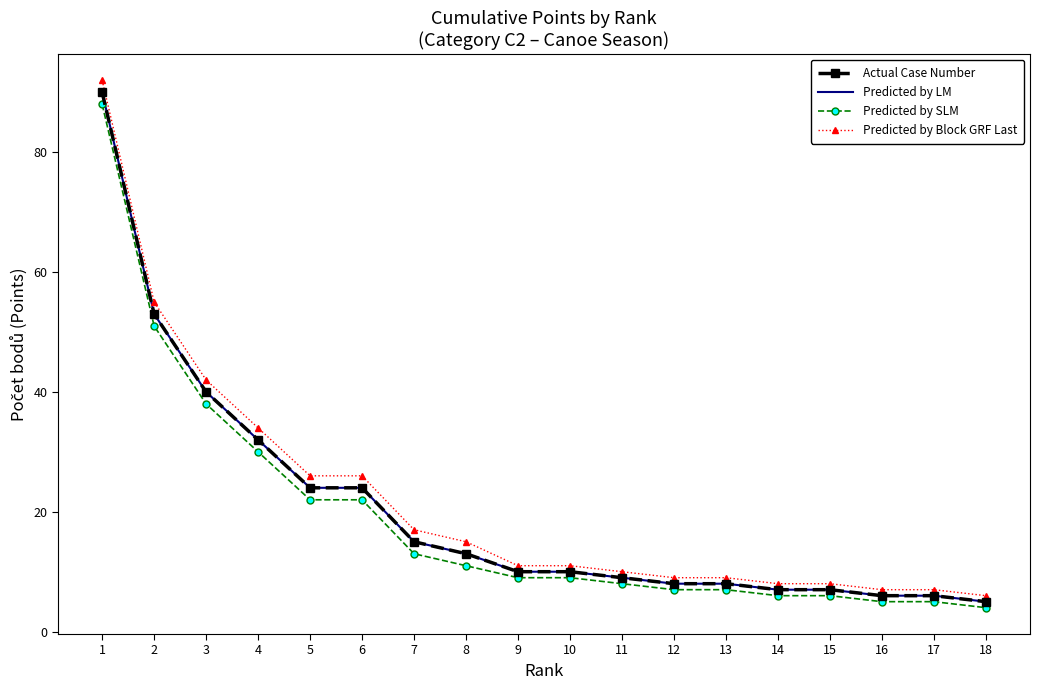

At which label does Actual Case Number reach its peak?

1